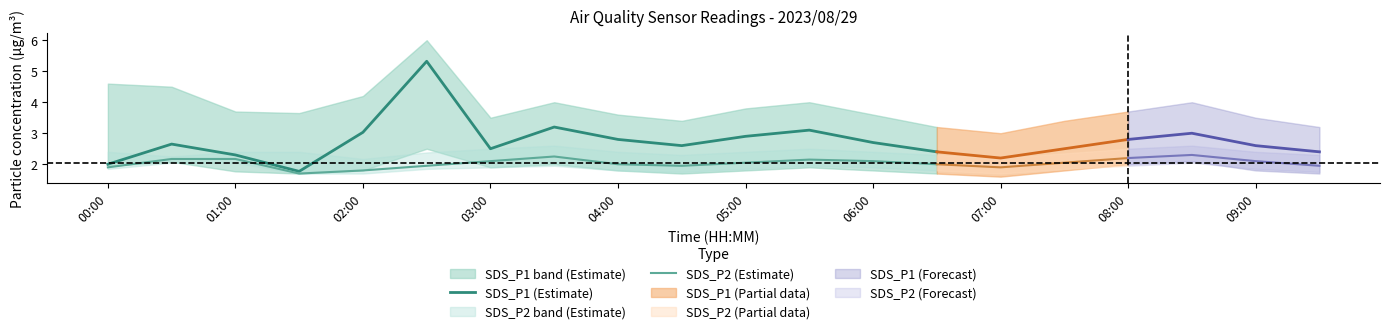

Is it true that SDS_P1 (Estimate) equals 2.0 at 00:00?

True